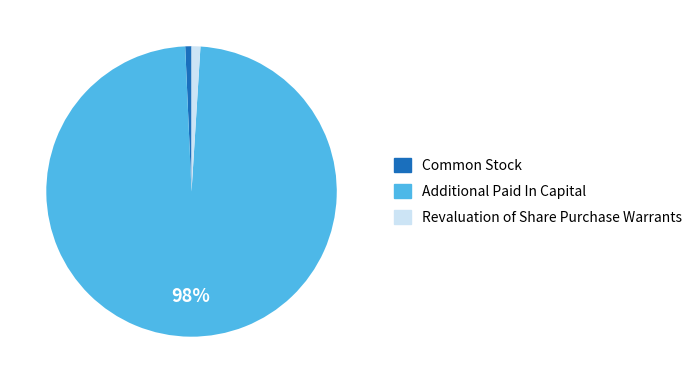

Which category has the biggest portion of the pie?

Additional Paid In Capital